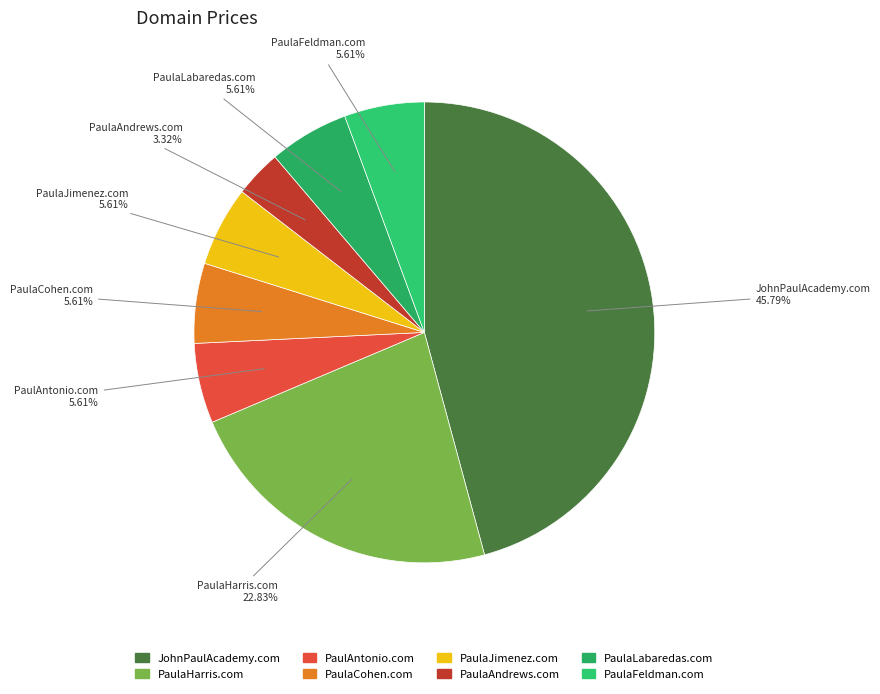

Which category has the smallest portion of the pie?

PaulaAndrews.com